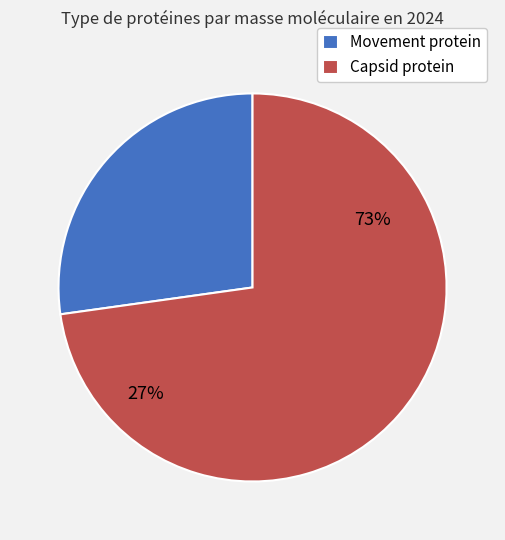

Combined, what portion of the pie is Movement protein and Capsid protein?

100.0%